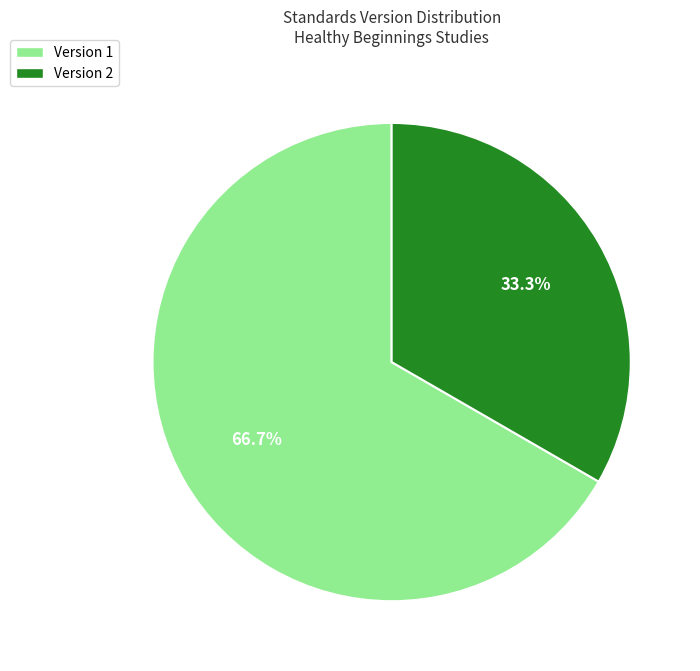

Is there any slice that represents more than half of the pie?

Yes